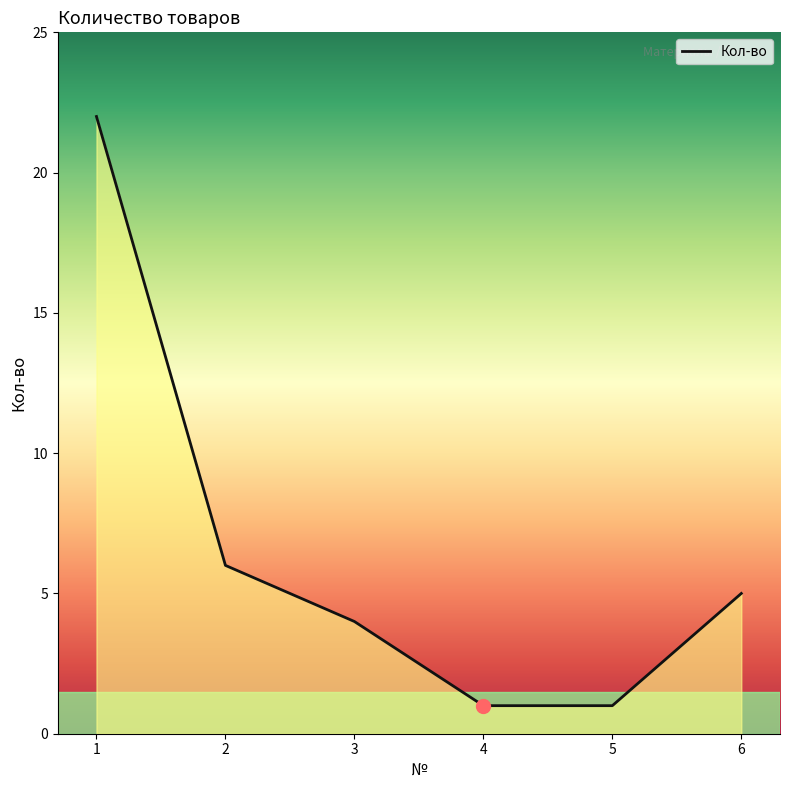

The chart shows a value of 6 at 2. True or false?

True